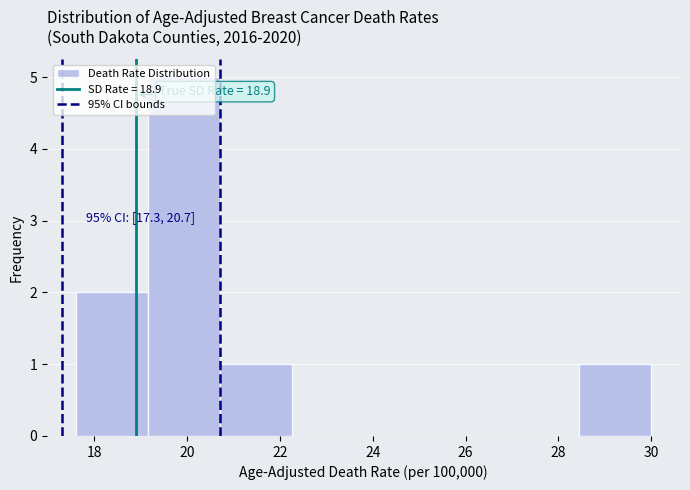

Which range on the x-axis has the tallest bar?

19.15 to 20.70